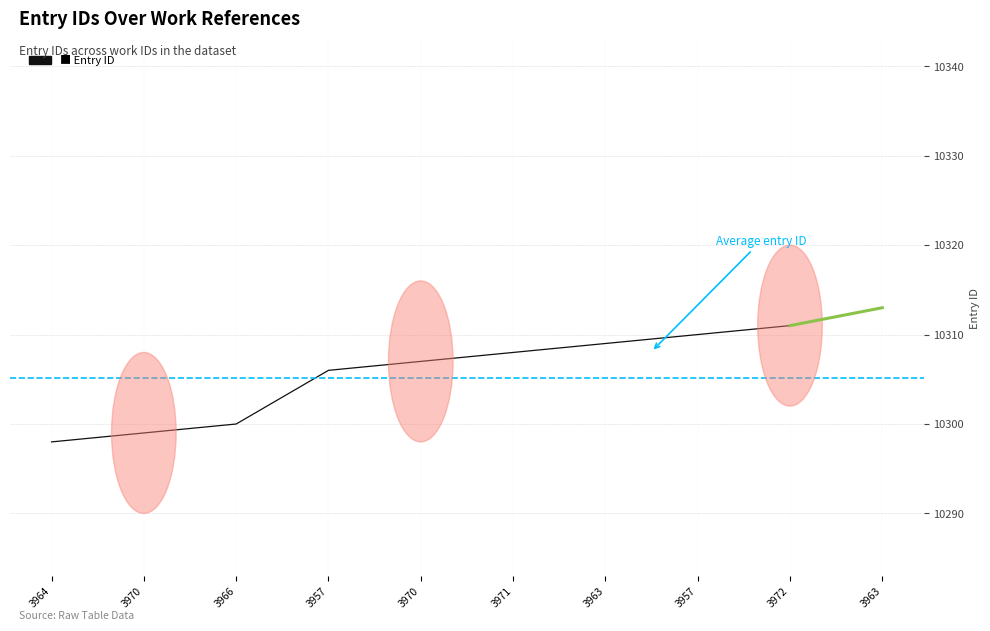

Rank the categories by value from lowest to highest.

3964, 3970, 3966, 3957, 3970, 3971, 3963, 3957, 3972, 3963